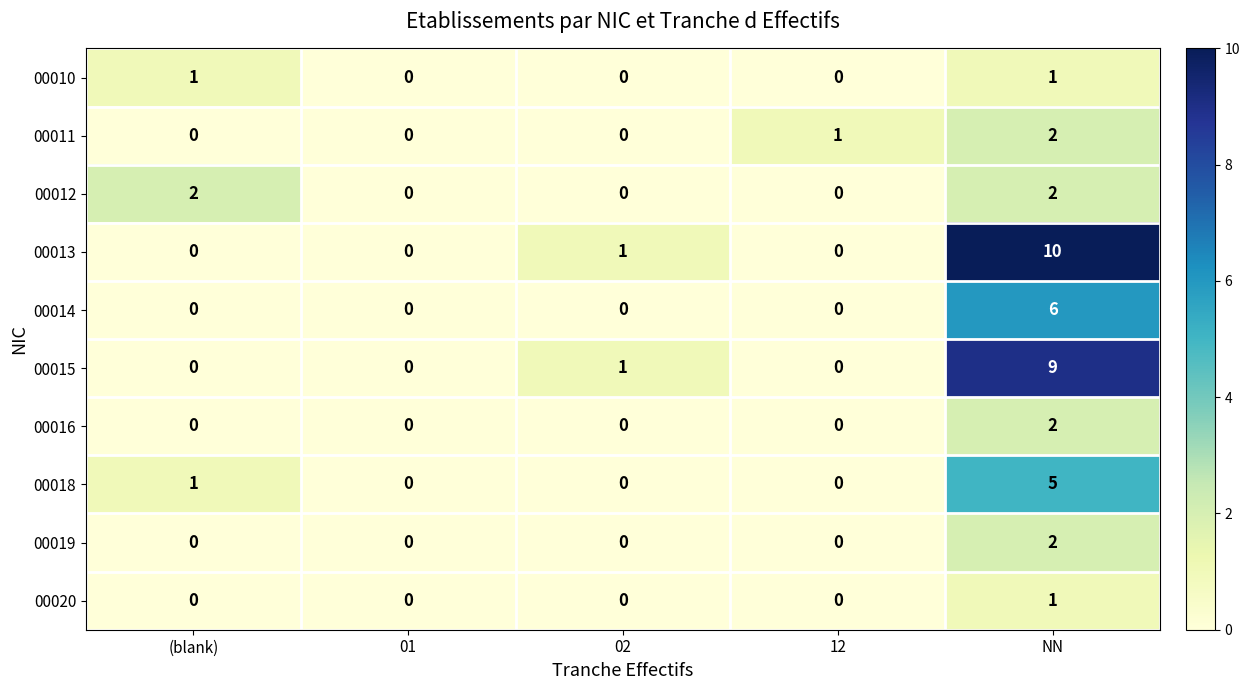

What is the difference between the 00018 values at 02 and NN?

5